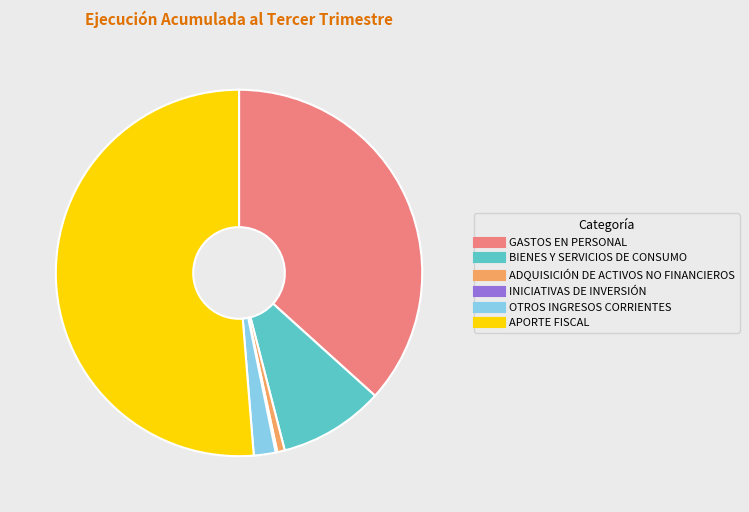

Which category accounts for the majority?

APORTE FISCAL